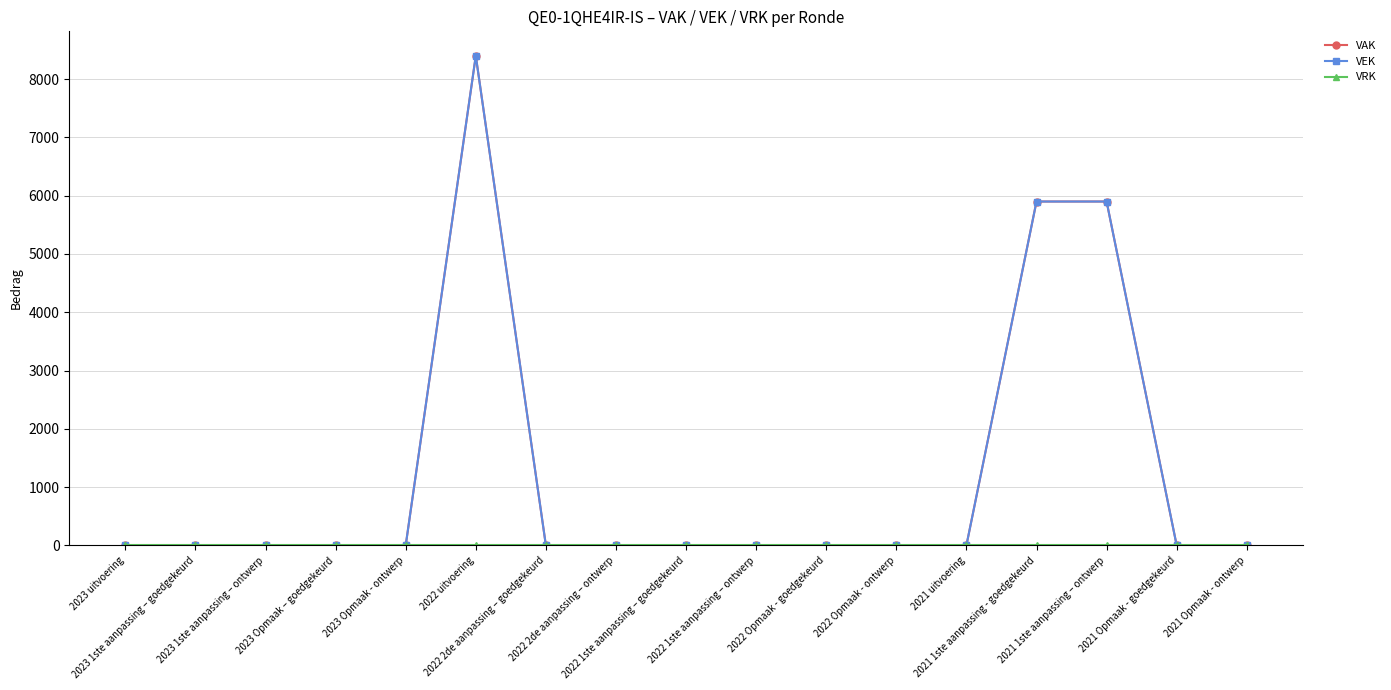

Is this an area chart (filled region under the line)?

No